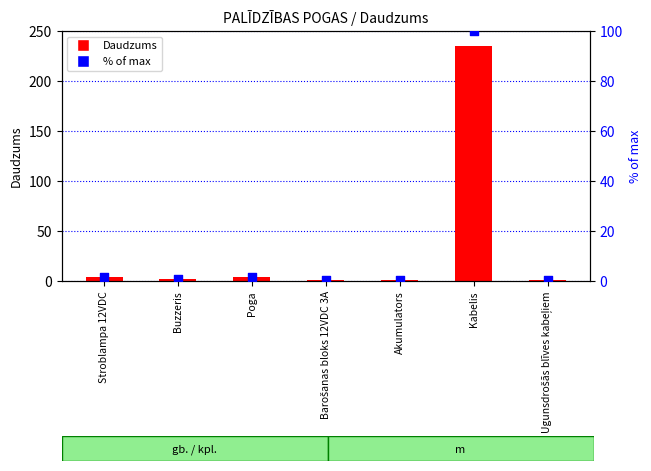

Which series reaches the maximum Y coordinate?

Daudzums